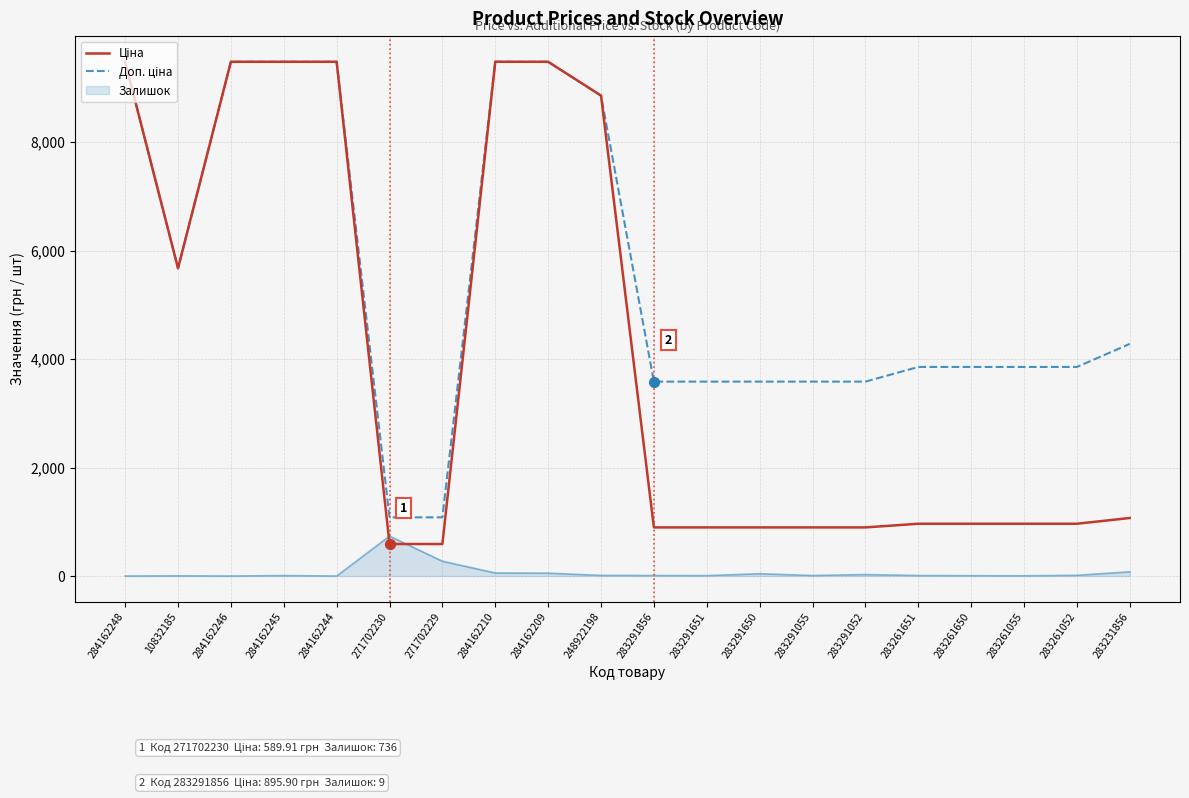

What is the maximum value shown in the chart?

9480.1